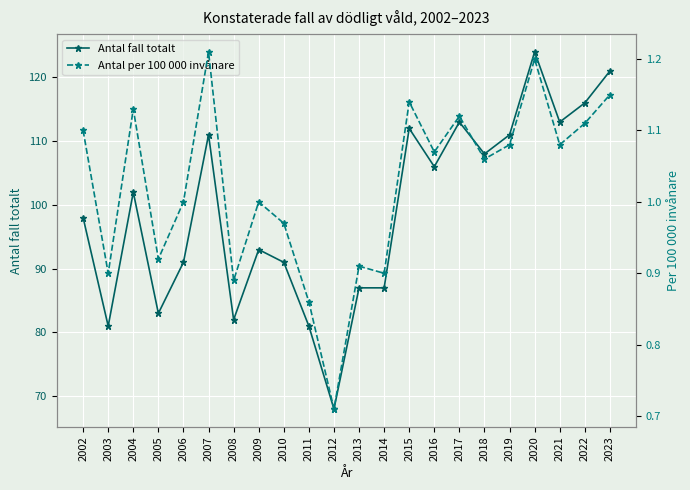

True or false: Antal fall totalt has more than 1 points higher than both neighbors.

True